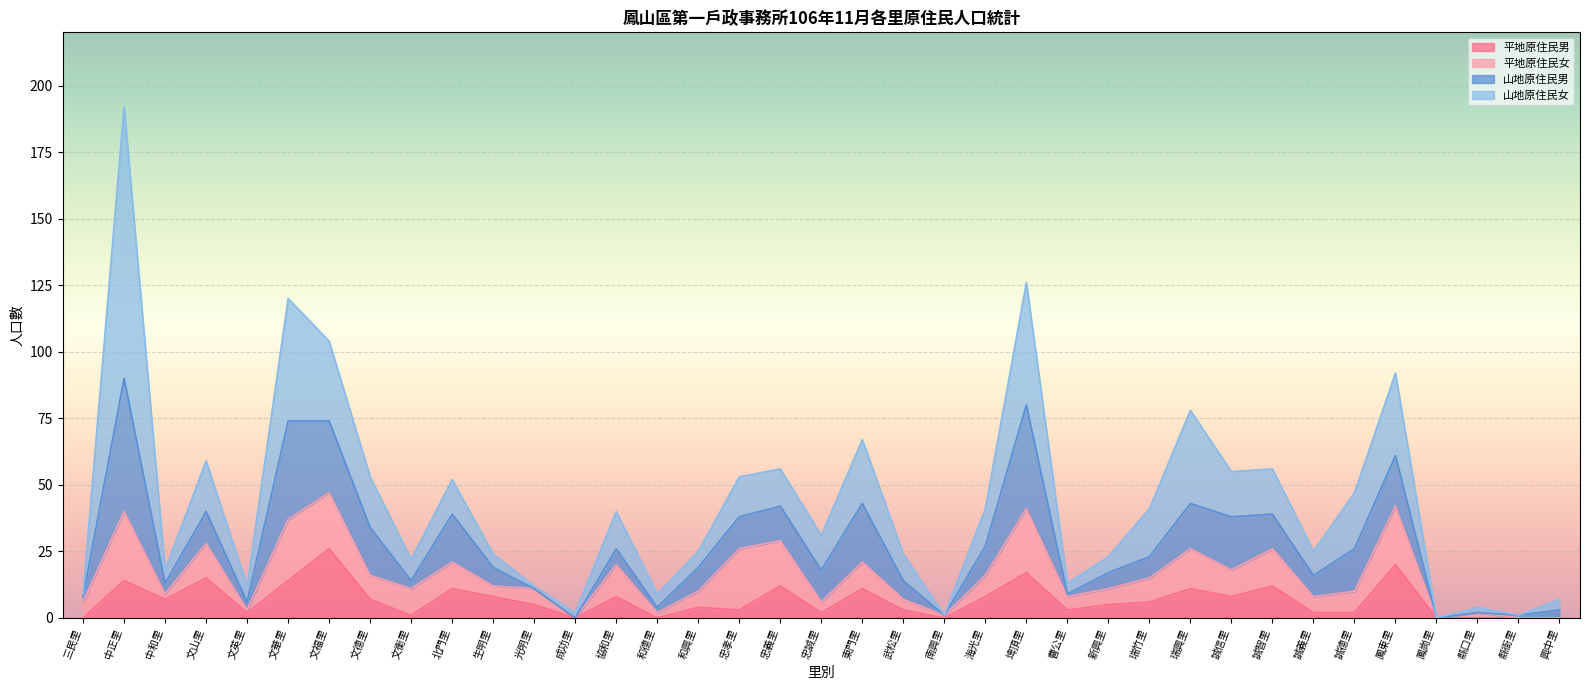

What is the average value of the 平地原住民男 series?

7